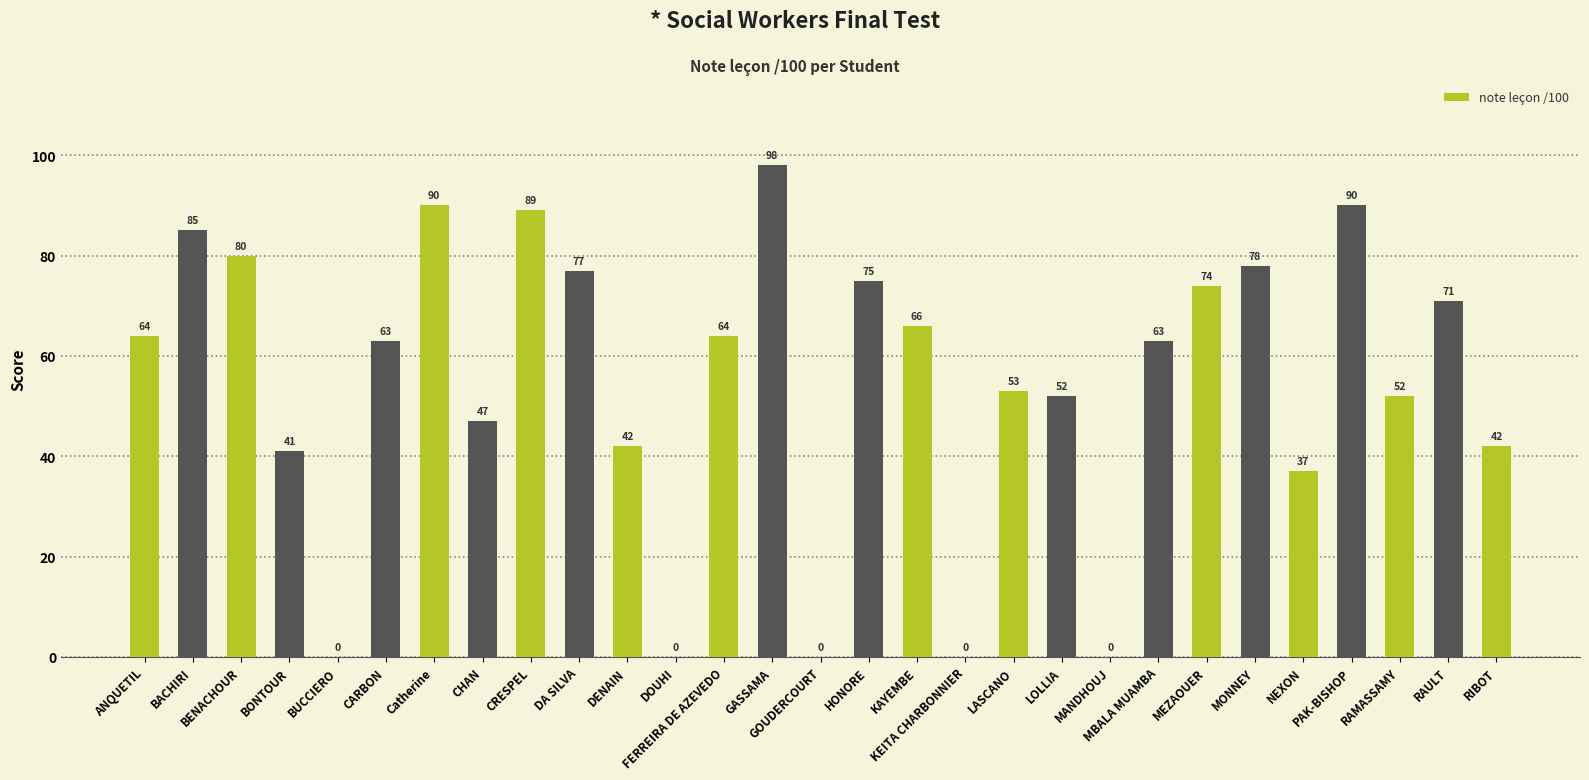

Are the bars horizontal?

No